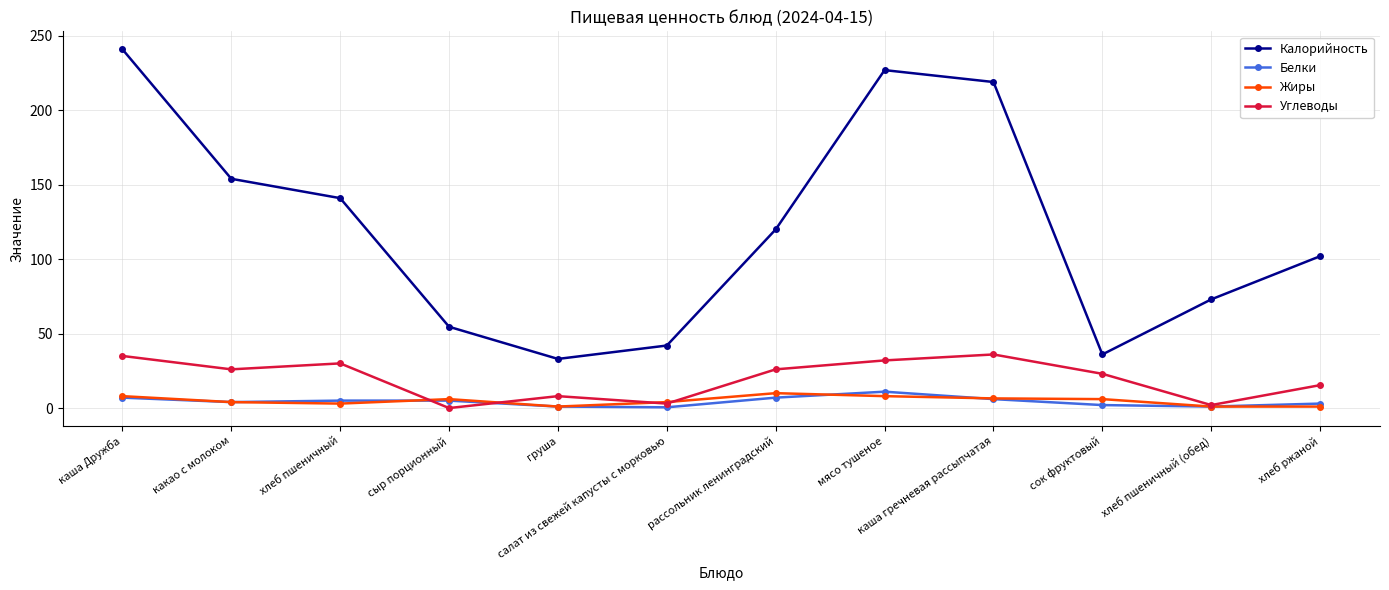

At which label does Калорийность first exceed 120?

каша Дружба